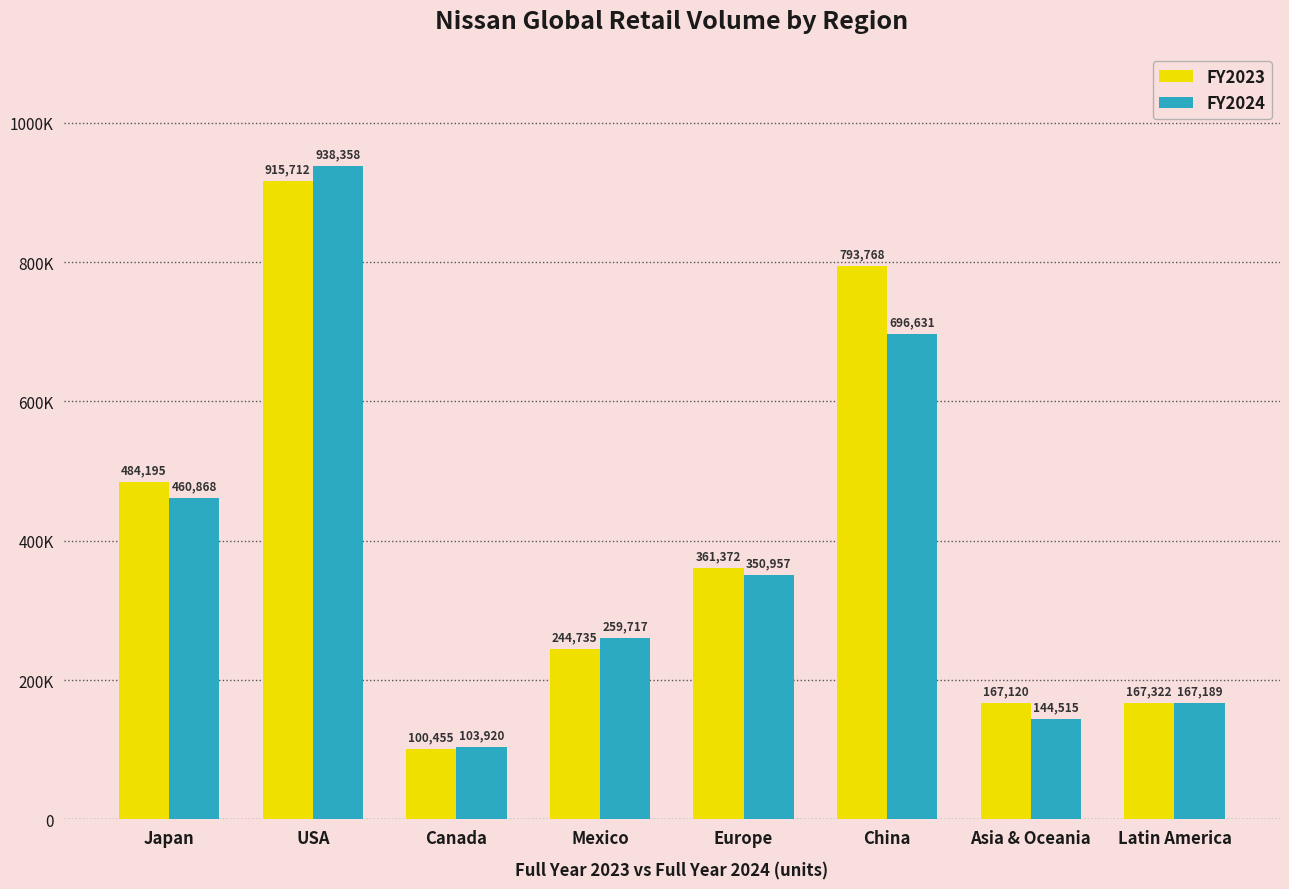

List the series in order of their peak value, highest first.

FY2024, FY2023